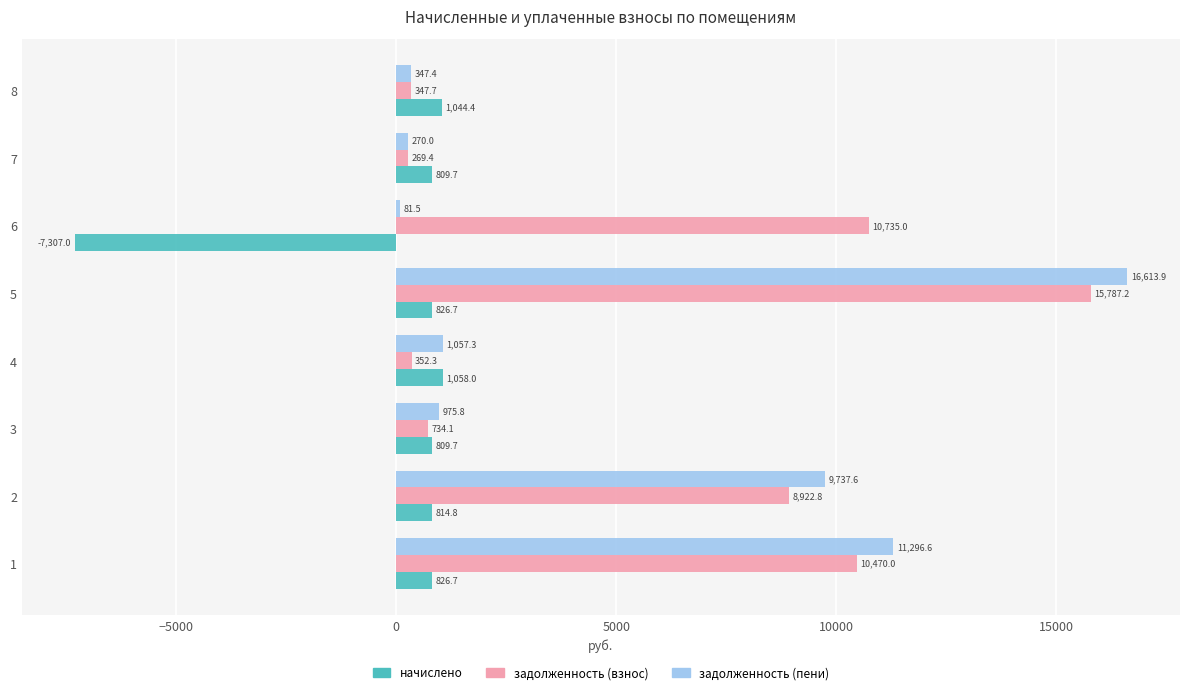

Which series has the largest total across all categories?

задолженность (взнос)